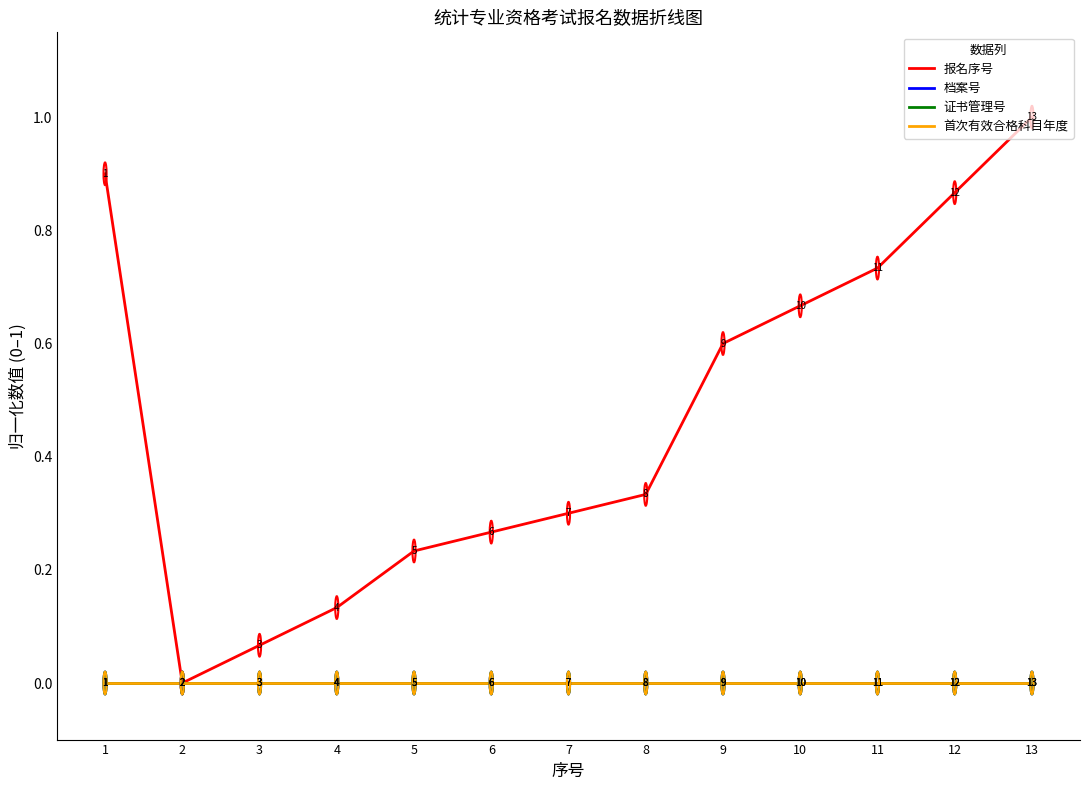

The 首次有效合格科目年度 series shows 0.0 at 13. True or false?

True